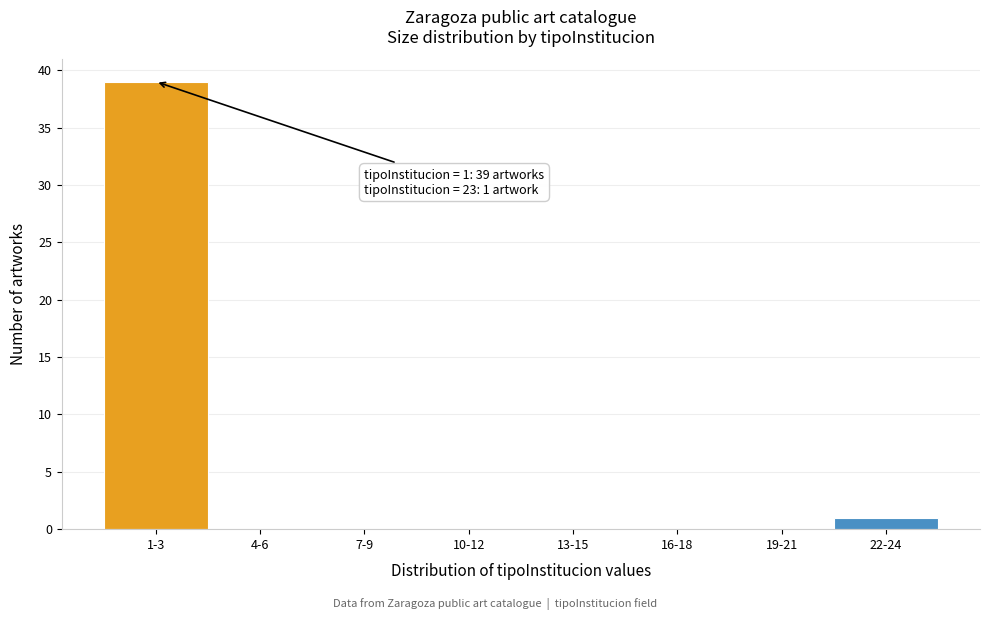

Reading left to right, transcribe all the data shown in this chart.

1-3=39	4-6=0	7-9=0	10-12=0	13-15=0	16-18=0	19-21=0	22-24=1